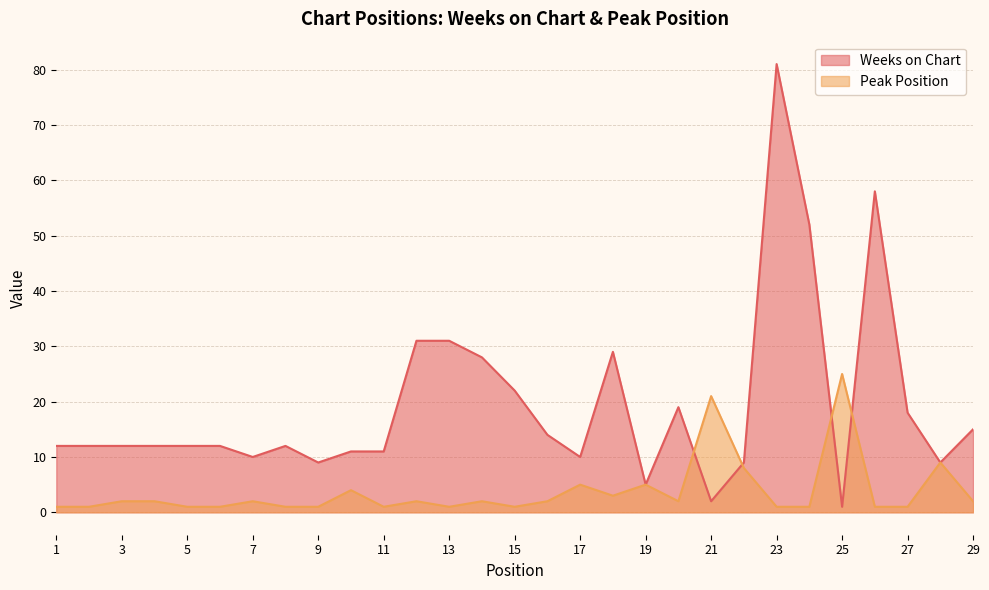

How many lines are shown in the chart?

2